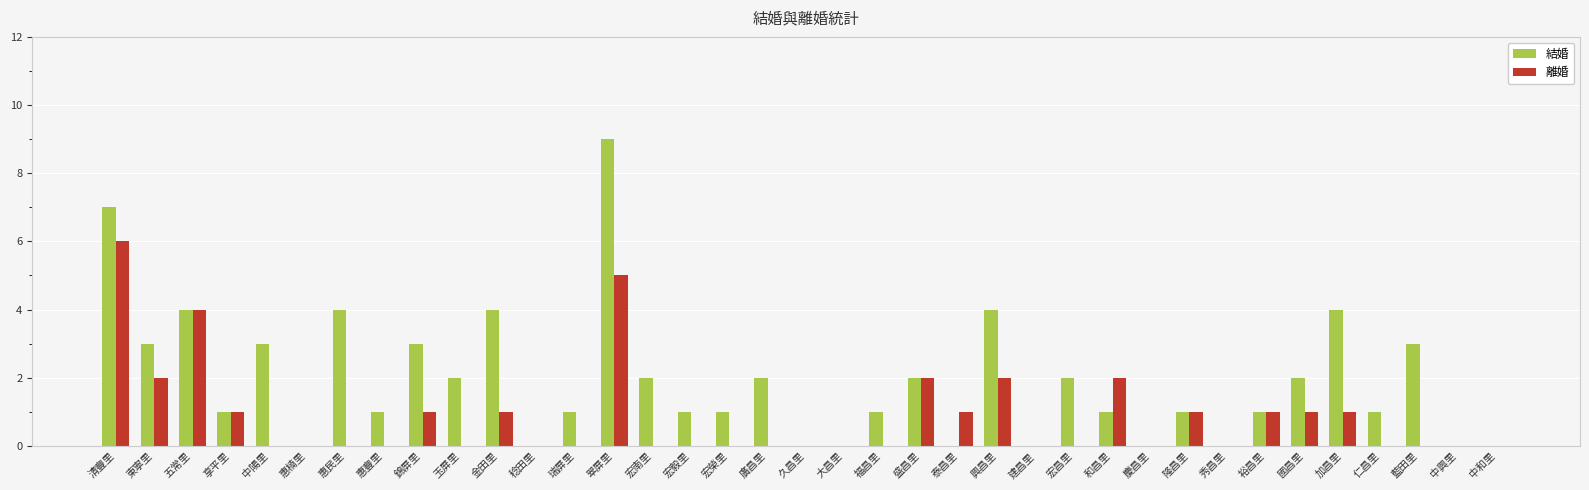

What is the highest value of the 離婚 series?

6